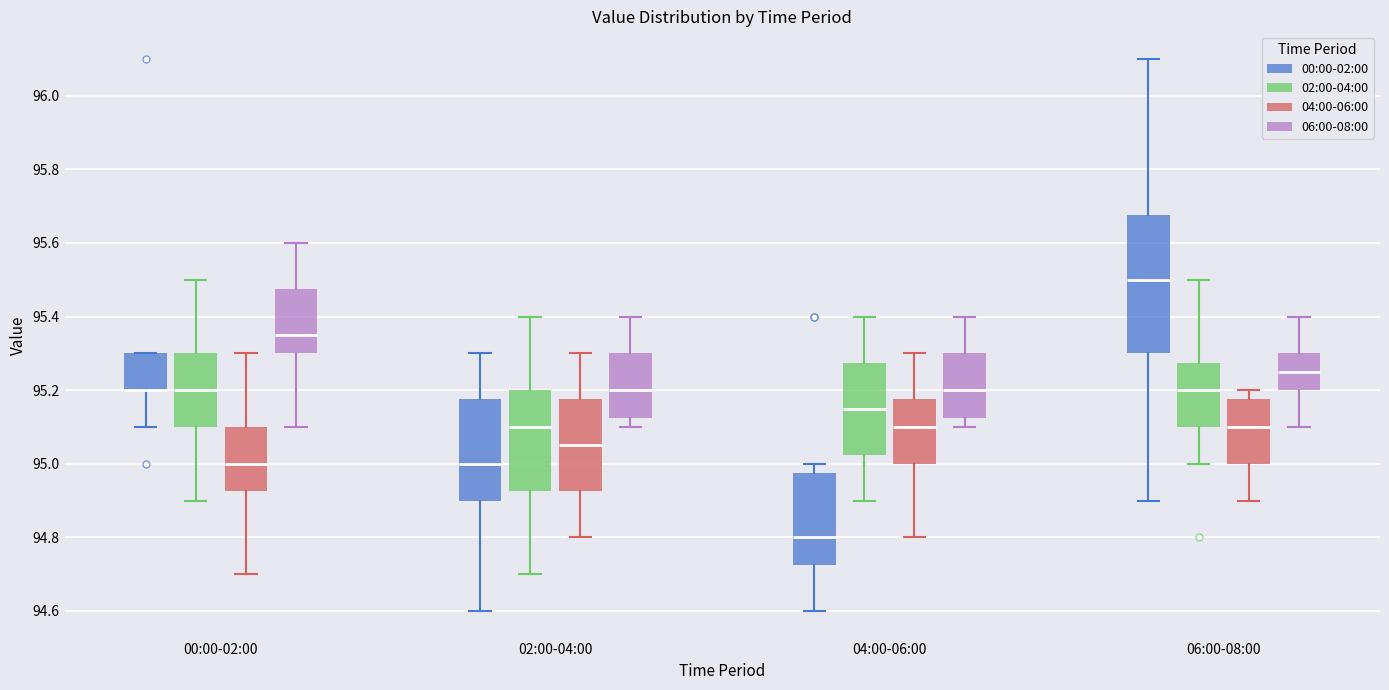

Reading left to right, read every box against the y-axis: the position of its median line, the range the box covers, and the ends of its whiskers. The values are not printed on the chart, so give them approximately, as read against the axis.

00:00-02:00 (00:00-02:00): median 95.20 (drawn on the box's lower edge), box 95.20 to 95.30, whiskers 95.10 to 95.30
00:00-02:00 (02:00-04:00): median 95.20, box 95.10 to 95.30, whiskers 94.90 to 95.50
00:00-02:00 (04:00-06:00): median 95.00, box 94.92 to 95.10, whiskers 94.70 to 95.30
00:00-02:00 (06:00-08:00): median 95.36, box 95.30 to 95.48, whiskers 95.10 to 95.60
02:00-04:00 (00:00-02:00): median 95.00, box 94.90 to 95.18, whiskers 94.60 to 95.30
02:00-04:00 (02:00-04:00): median 95.10, box 94.92 to 95.20, whiskers 94.70 to 95.40
02:00-04:00 (04:00-06:00): median 95.06, box 94.92 to 95.18, whiskers 94.80 to 95.30
02:00-04:00 (06:00-08:00): median 95.20, box 95.12 to 95.30, whiskers 95.10 to 95.40
04:00-06:00 (00:00-02:00): median 94.80, box 94.72 to 94.98, whiskers 94.60 to 95.00
04:00-06:00 (02:00-04:00): median 95.16, box 95.02 to 95.28, whiskers 94.90 to 95.40
04:00-06:00 (04:00-06:00): median 95.10, box 95.00 to 95.18, whiskers 94.80 to 95.30
04:00-06:00 (06:00-08:00): median 95.20, box 95.12 to 95.30, whiskers 95.10 to 95.40
06:00-08:00 (00:00-02:00): median 95.50, box 95.30 to 95.68, whiskers 94.90 to 96.10
06:00-08:00 (02:00-04:00): median 95.20, box 95.10 to 95.28, whiskers 95.00 to 95.50
06:00-08:00 (04:00-06:00): median 95.10, box 95.00 to 95.18, whiskers 94.90 to 95.20
06:00-08:00 (06:00-08:00): median 95.26, box 95.20 to 95.30, whiskers 95.10 to 95.40